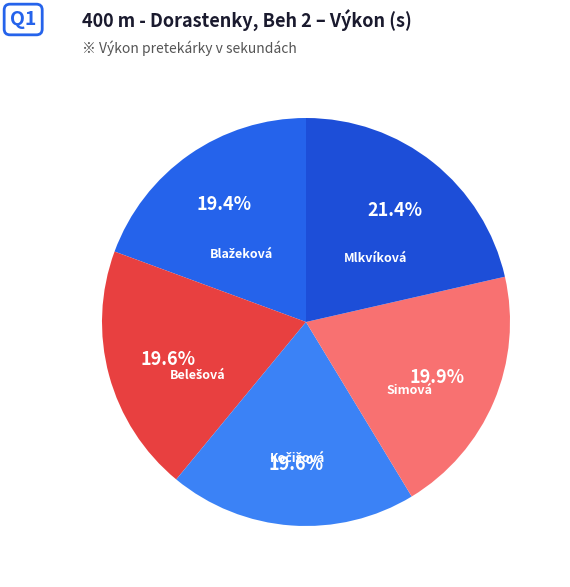

Which category has the biggest portion of the pie?

Mlkvíková Adela